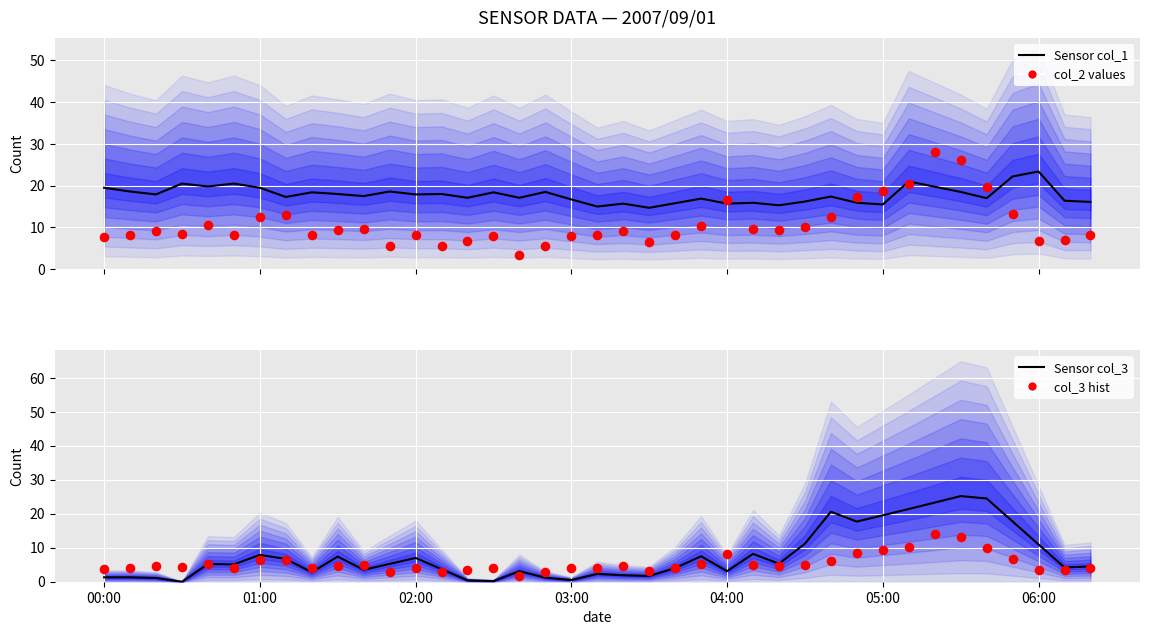

What is the total value across all series at 04:00?

43.5